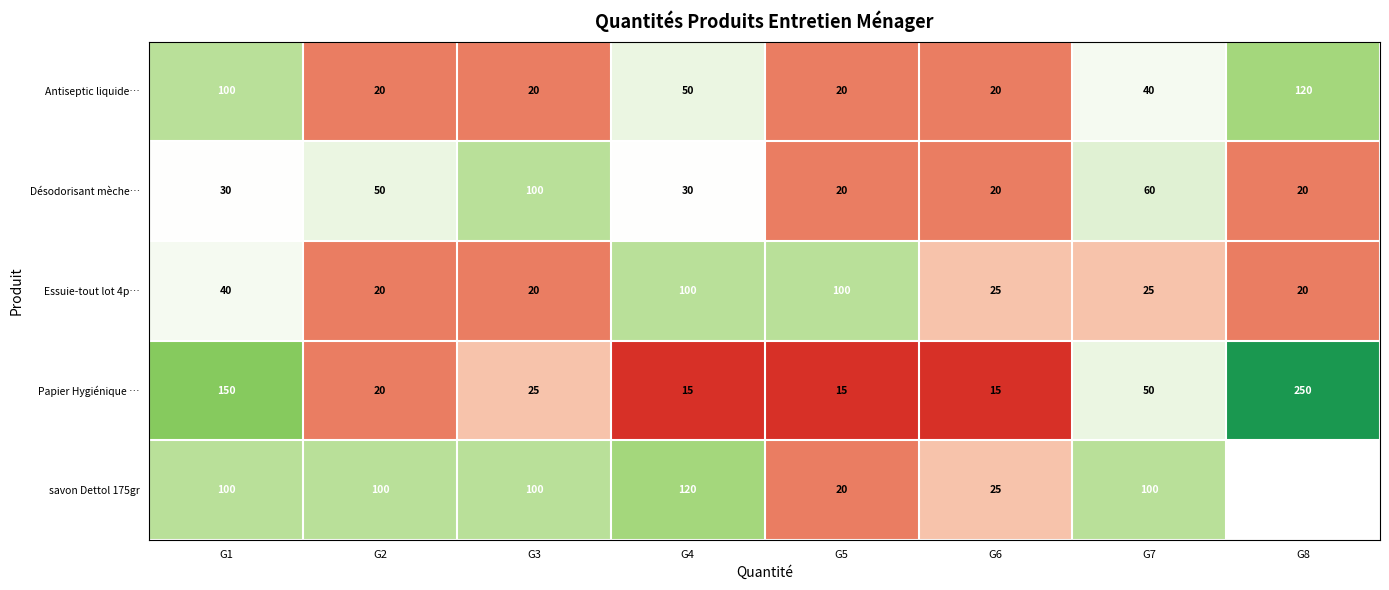

What is the sum of all Essuie-tout lot 4p… values?

350